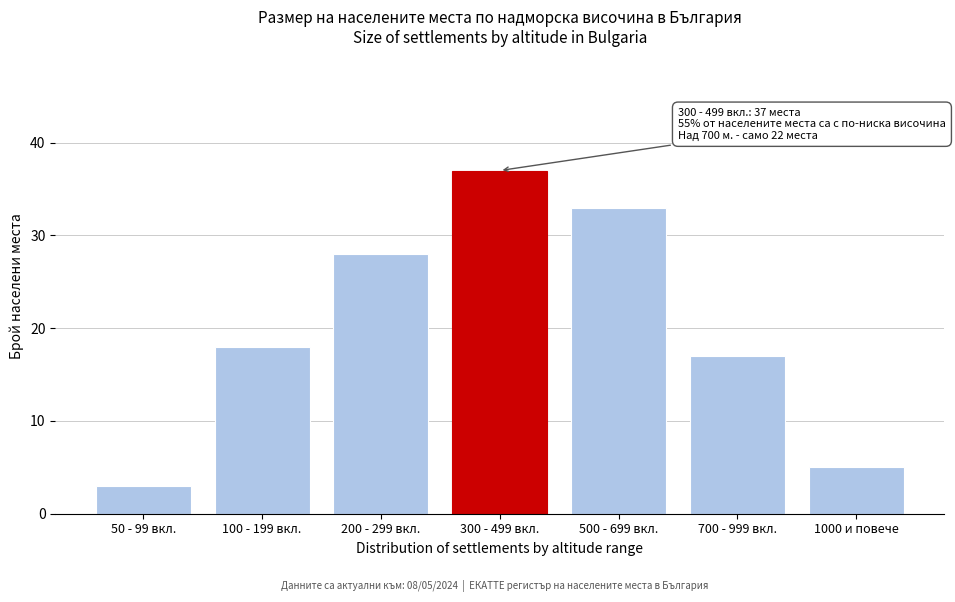

Reading left to right, what are all the values shown in this chart?

50 - 99 вкл.=3	100 - 199 вкл.=18	200 - 299 вкл.=28	300 - 499 вкл.=37	500 - 699 вкл.=33	700 - 999 вкл.=17	1000 и повече=5